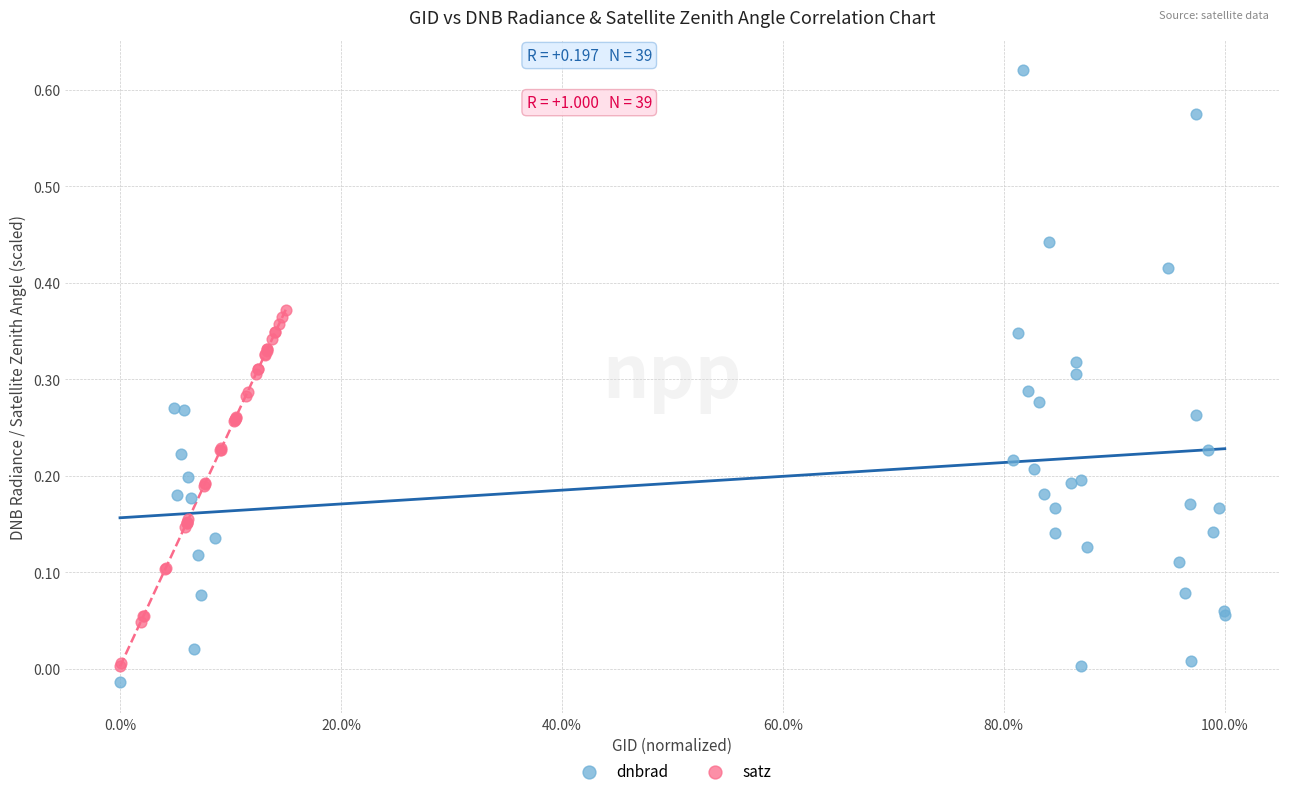

Which series has the widest spread of Y values?

dnbrad